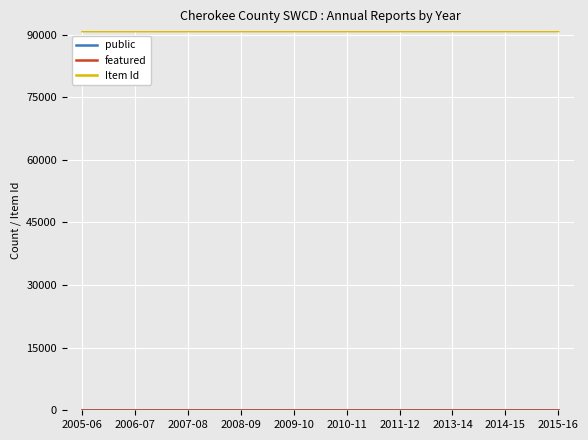

What is the spread (max minus min) of values at 2006-07?

90837